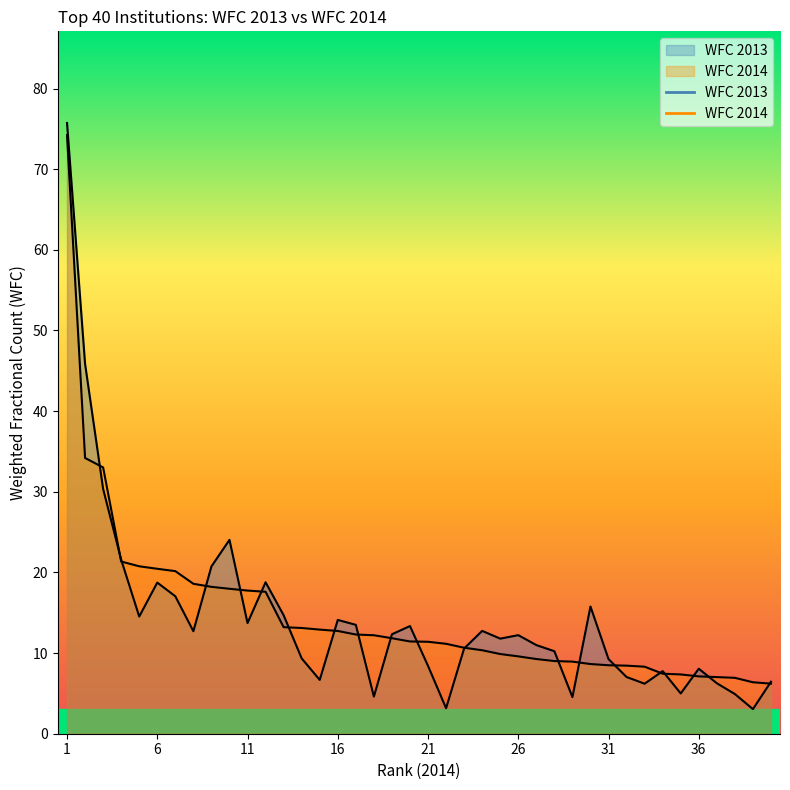

Which category has the highest value in the WFC 2014 series?

1